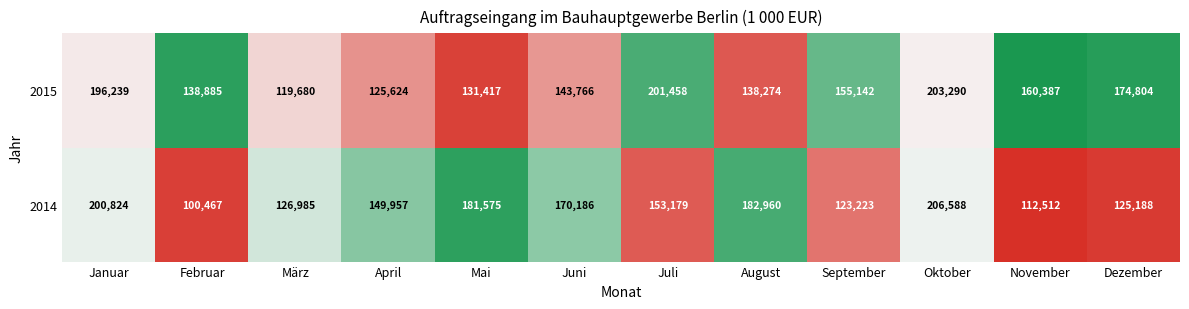

Count the number of data series in this chart.

2